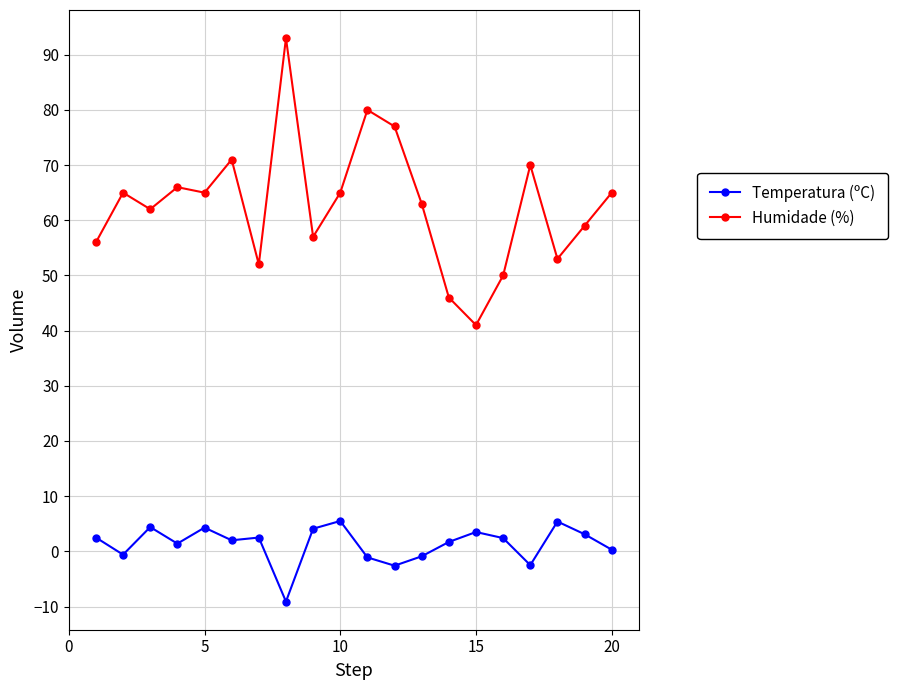

How many categories are shown in the chart?

20